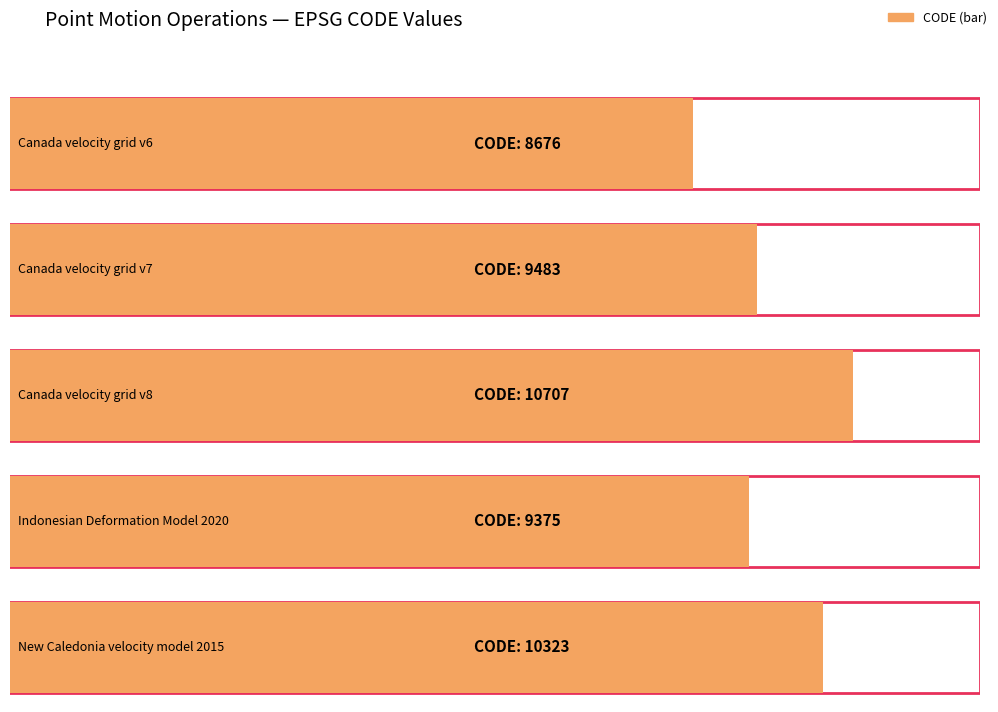

Between Indonesian Deformation Model 2020 and Canada velocity grid v7, which is larger?

Canada velocity grid v7